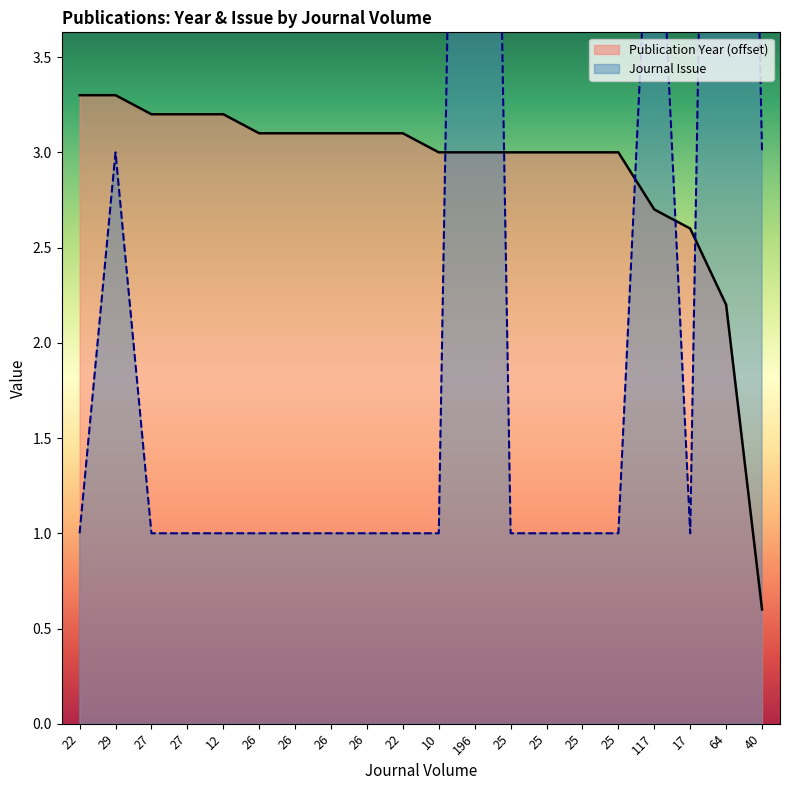

What is the average value of the Journal Issue series?

2.5